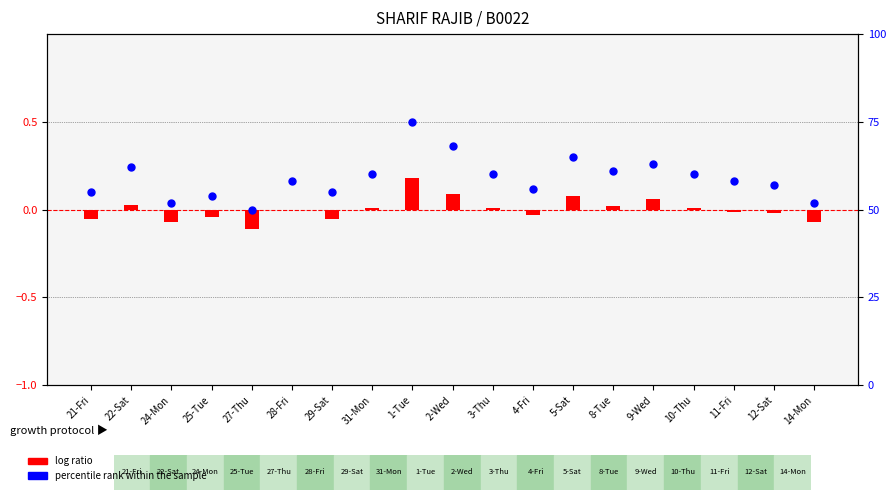

At how many categories does at least one series exceed 73?

1